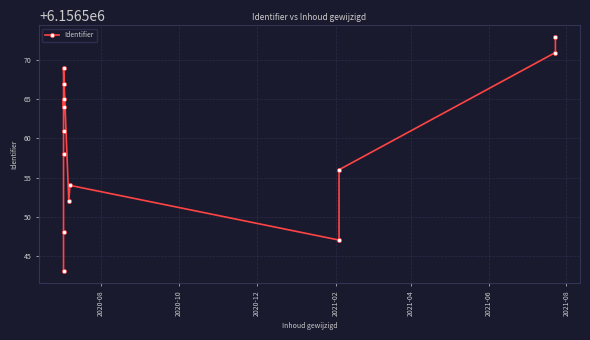

What is the average value?

6156559